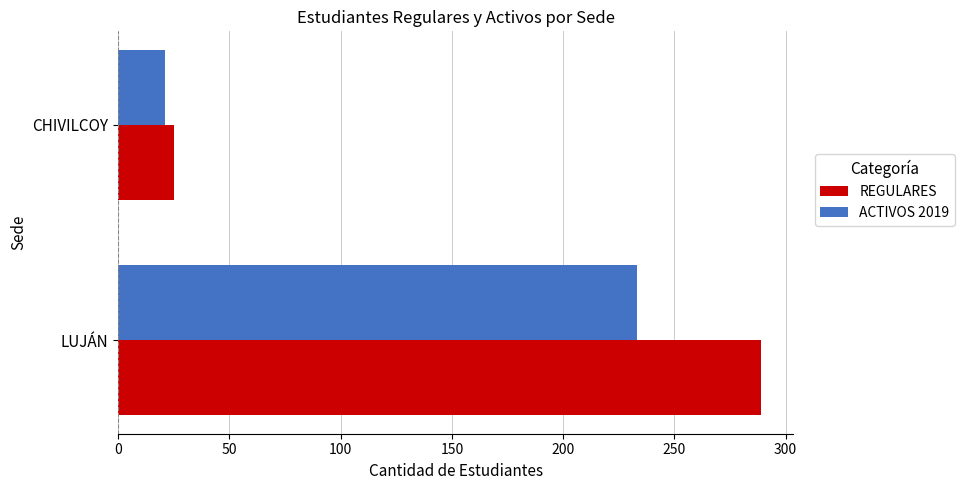

The value of REGULARES at LUJÁN is 472. True or false?

False